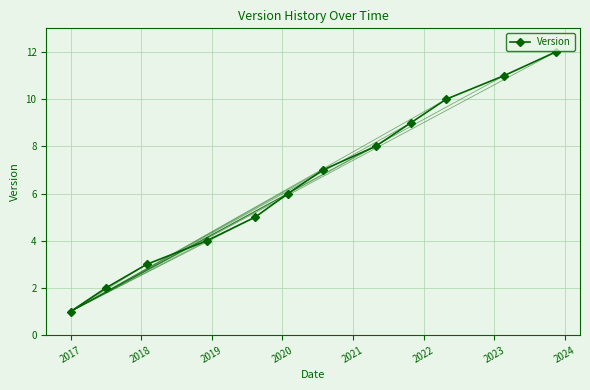

What is the sum of all values?

78